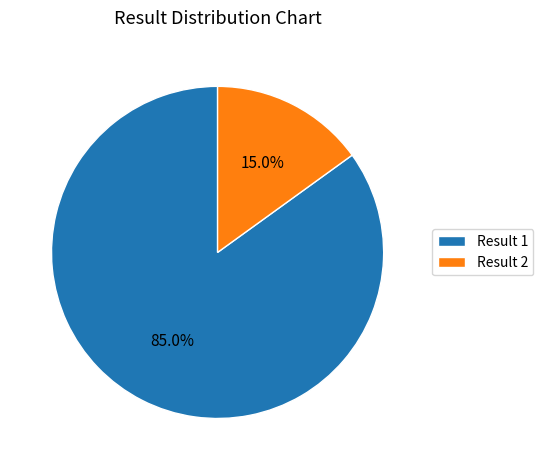

How many slices are in this pie chart?

2